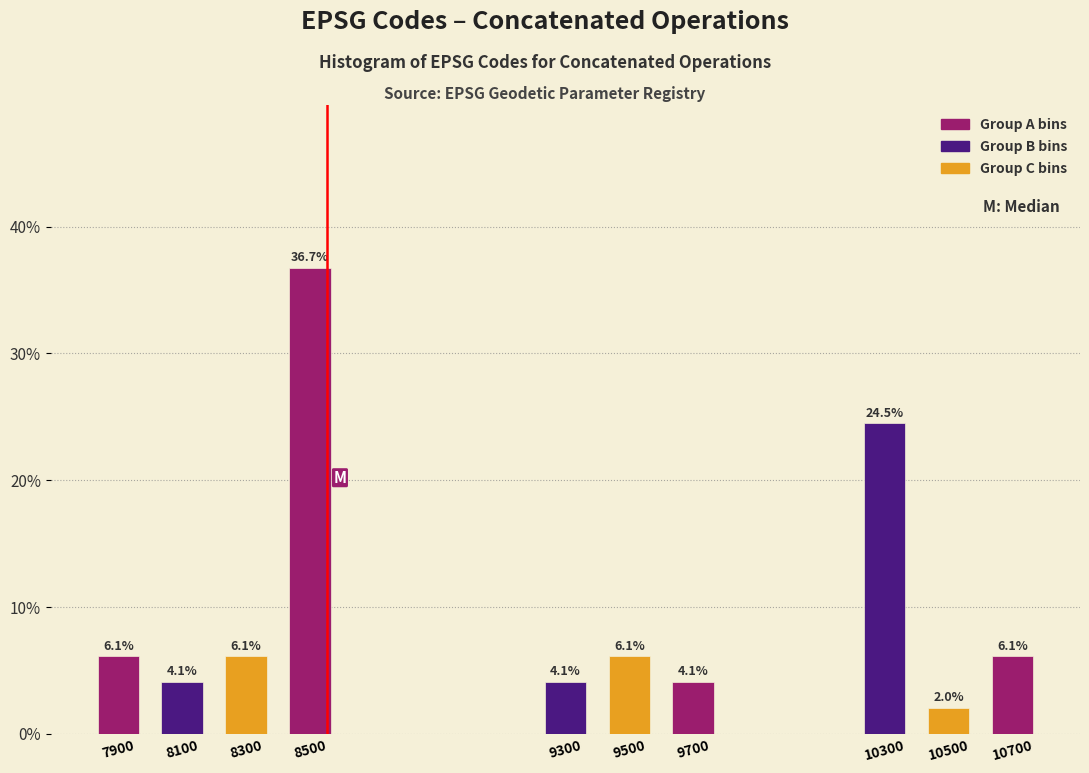

Reading left to right, transcribe all the data shown in this chart.

6.1	4.1	6.1	36.7	4.1	6.1	4.1	24.5	2.0	6.1